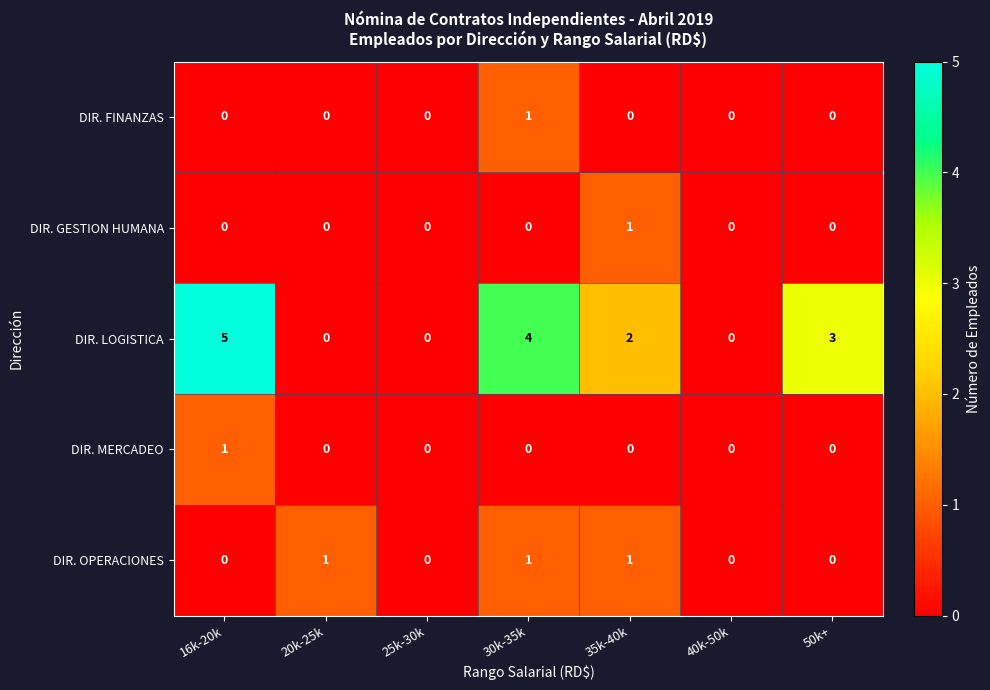

True or false: DIR. LOGISTICA has a value of 5 at 16k-20k.

True